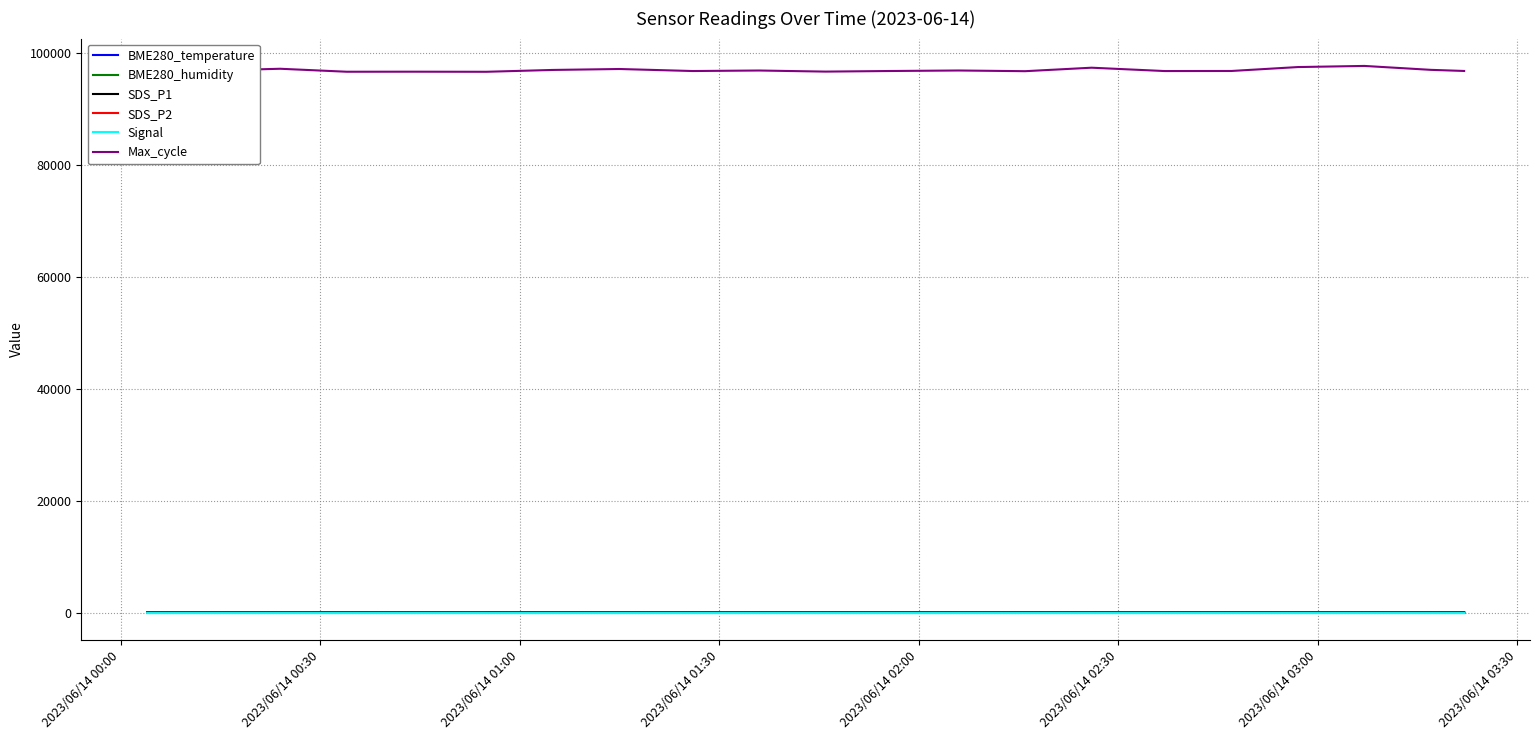

Which series has the largest range (max minus min)?

Max_cycle